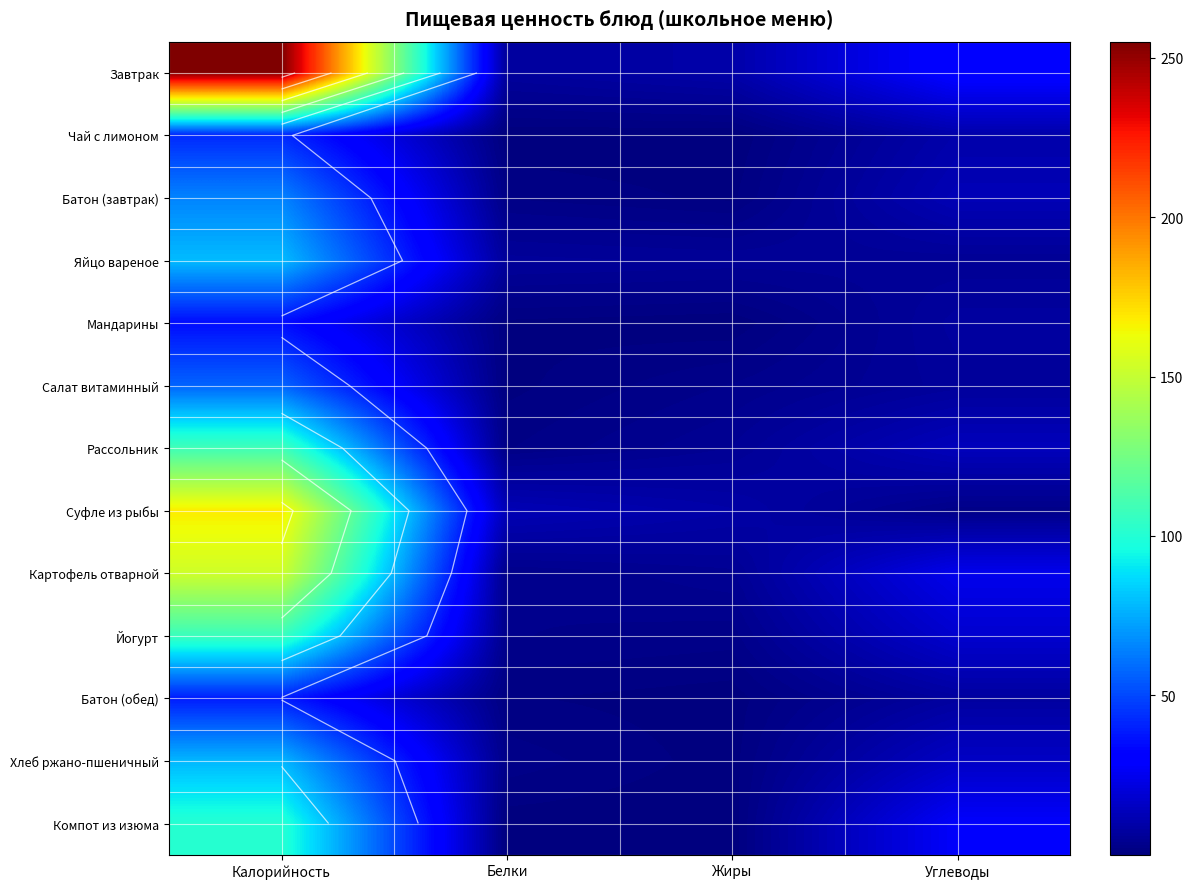

Rank the categories by Хлеб ржано-пшеничный value from highest to lowest.

Калорийность, Углеводы, Белки, Жиры